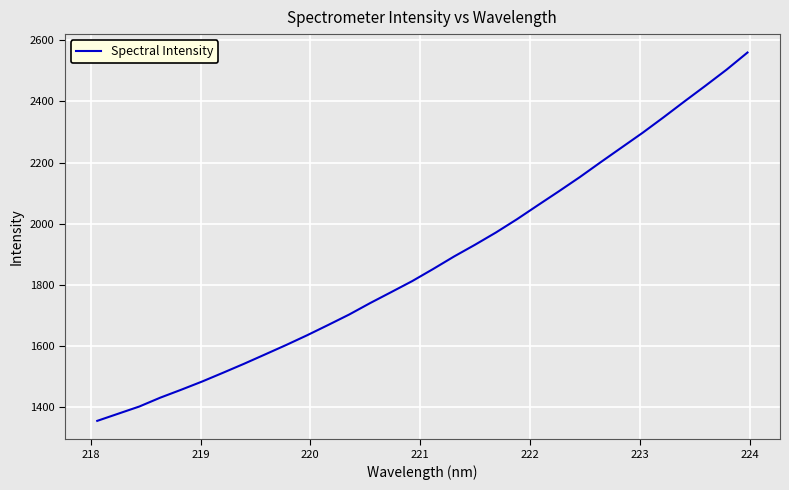

What is the maximum value shown in the chart?

2559.9